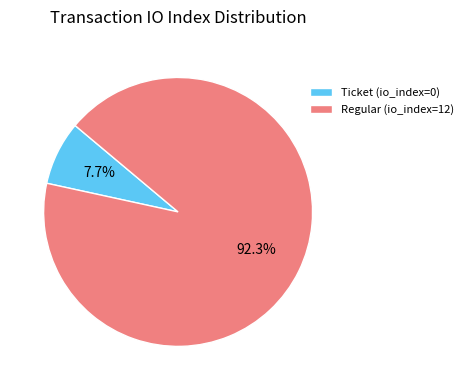

To the nearest percent, what is the average slice percentage?

50%